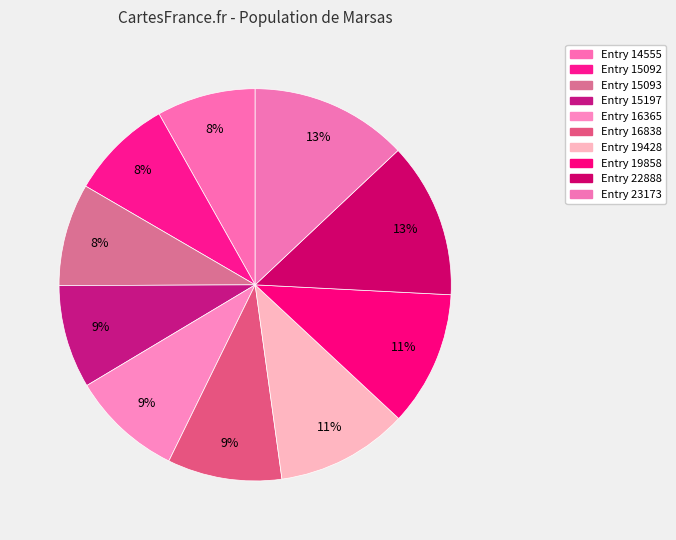

Between Entry 15092 and Entry 19428, which is larger?

Entry 19428